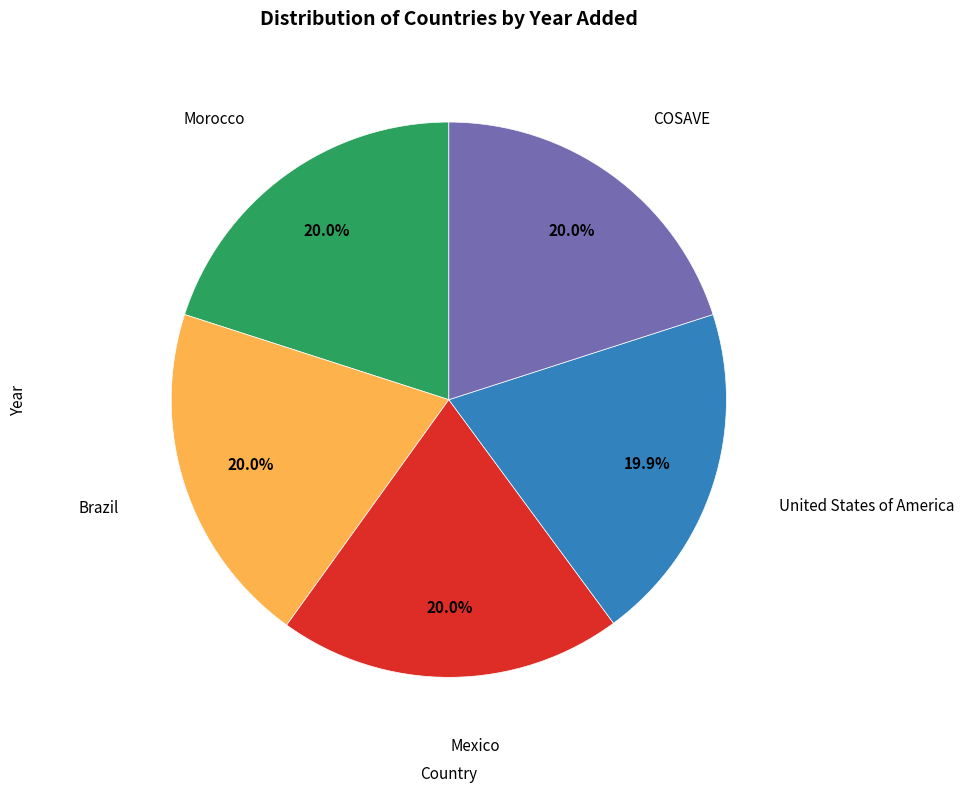

Does any single category account for the majority?

No